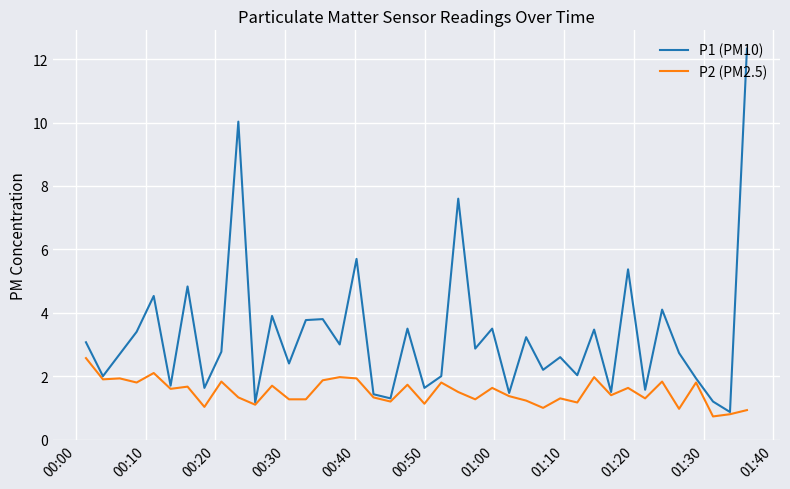

What are all the series names shown in the legend?

P1 (PM10), P2 (PM2.5)